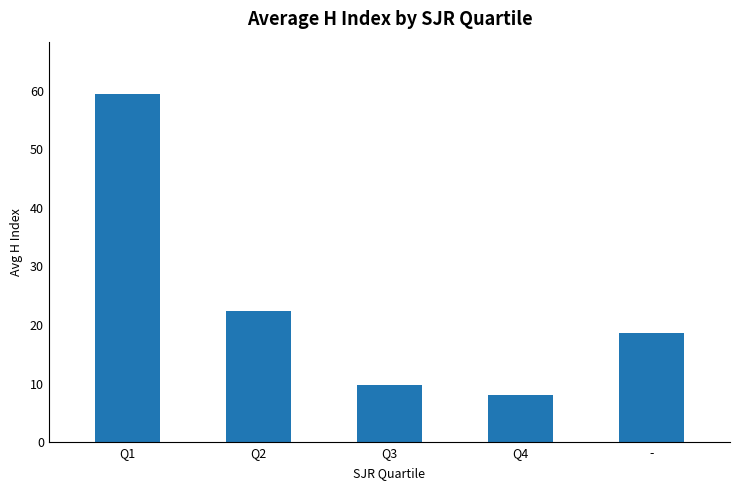

At which label does the data first exceed 18?

Q1